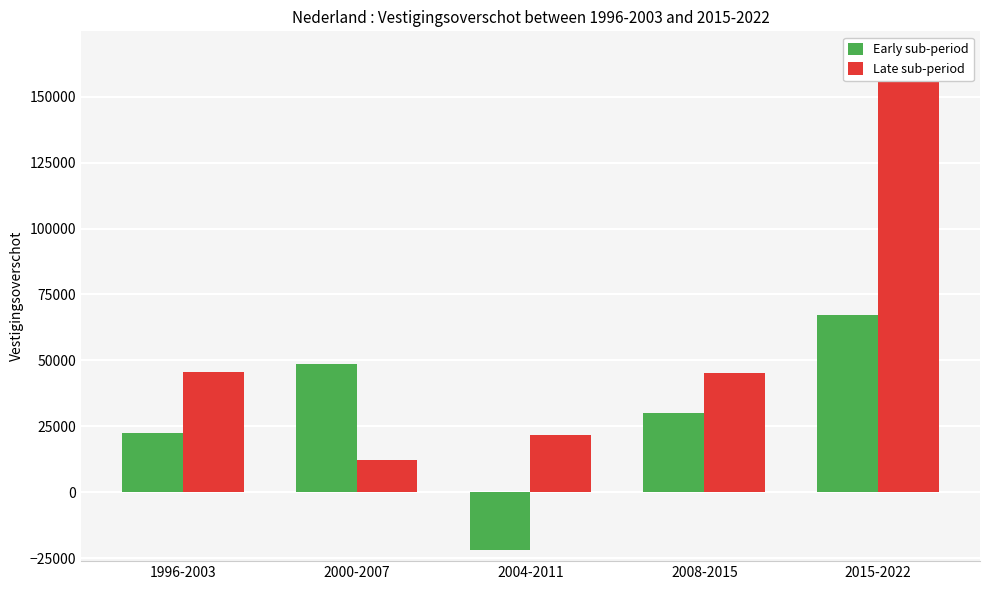

The Early sub-period series shows -21822.0 at 2004-2011. True or false?

True